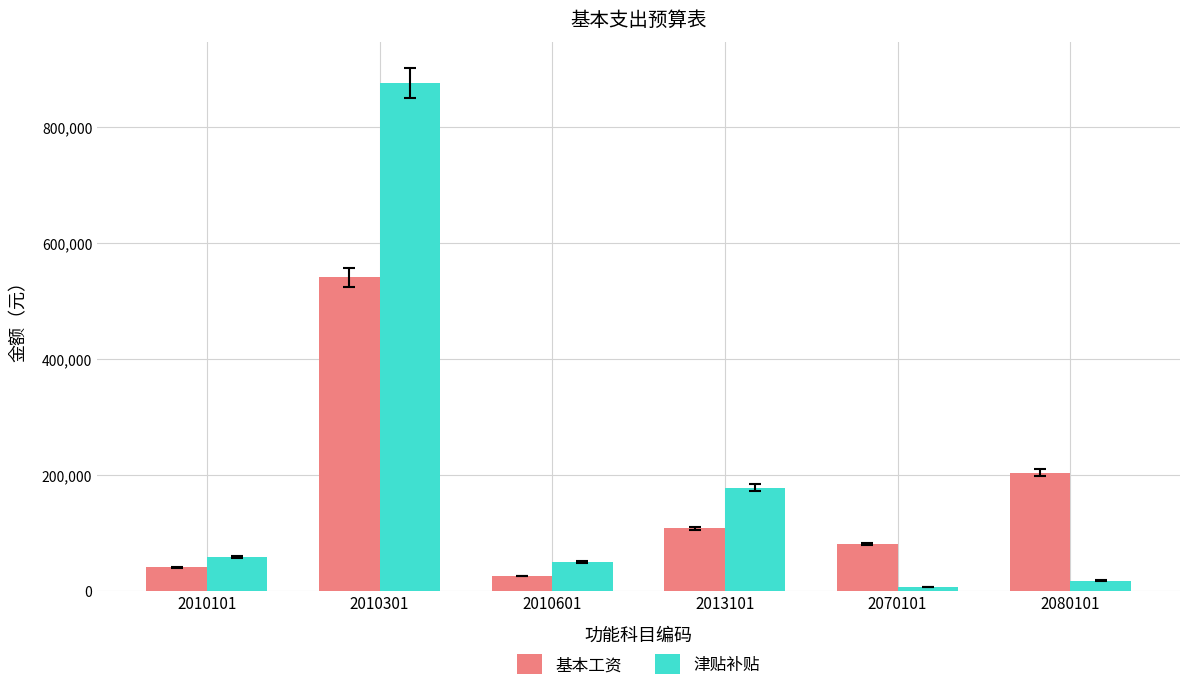

Reading left to right, what are all the values shown in this chart?

基本工资: 40092	540828	25140	107280	80532	203136
津贴补贴: 58380	875748	48972	177876	6660	16896